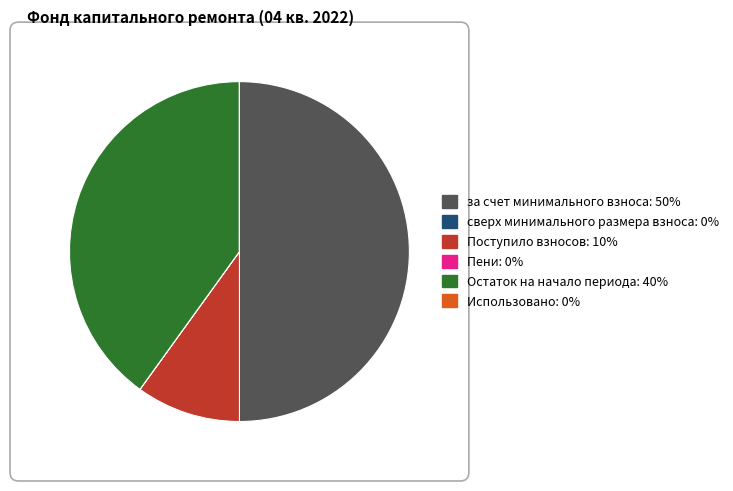

The Поступило взносов slice represents 1% of the pie. True or false?

False